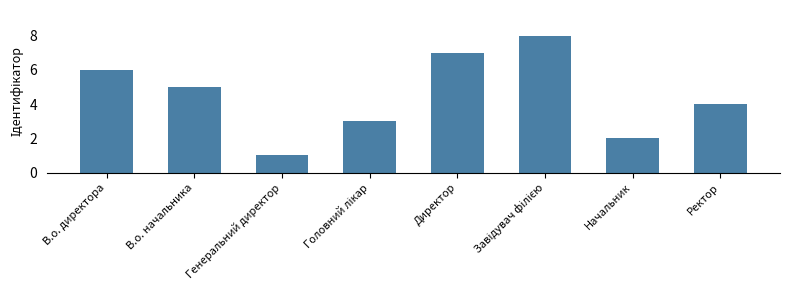

What is the approximate value at Ректор?

4